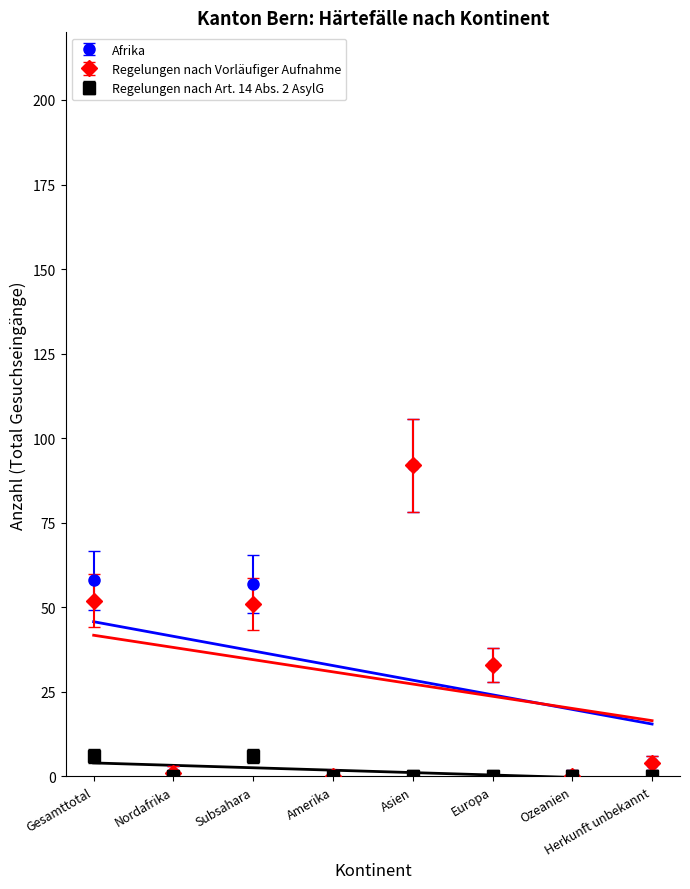

Which has a higher value, Europa or Nordafrika?

Europa